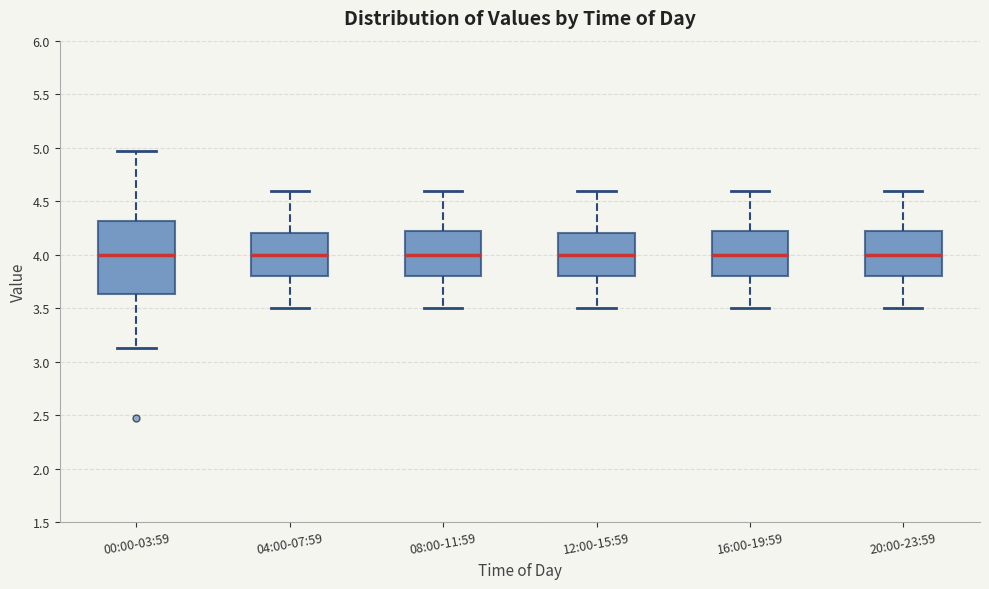

Reading left to right, read every box against the y-axis: the position of its median line, the range the box covers, and the ends of its whiskers. The values are not printed on the chart, so give them approximately, as read against the axis.

00:00-03:59: median 4.00, box 3.65 to 4.30, whiskers 3.15 to 4.95
04:00-07:59: median 4.00, box 3.80 to 4.20, whiskers 3.50 to 4.60
08:00-11:59: median 4.00, box 3.80 to 4.25, whiskers 3.50 to 4.60
12:00-15:59: median 4.00, box 3.80 to 4.20, whiskers 3.50 to 4.60
16:00-19:59: median 4.00, box 3.80 to 4.25, whiskers 3.50 to 4.60
20:00-23:59: median 4.00, box 3.80 to 4.25, whiskers 3.50 to 4.60